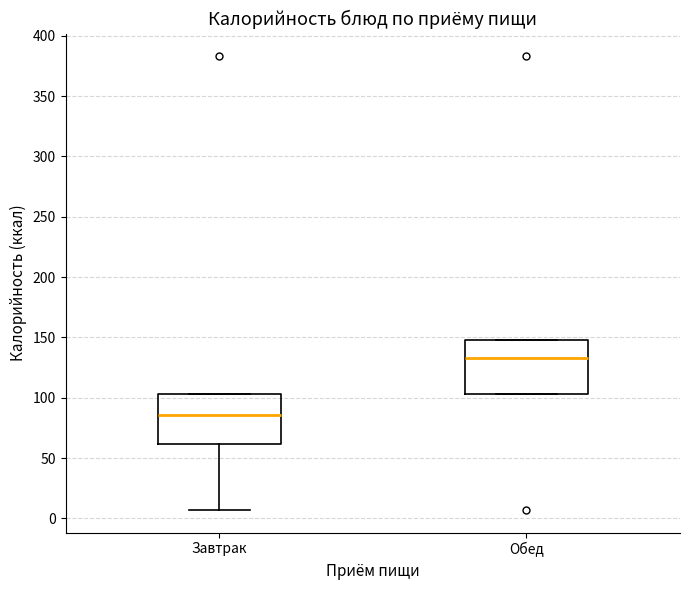

Where is the upper edge of the box for Завтрак on the y-axis? The values are not printed on the chart, so give them approximately, as read against the axis.

105